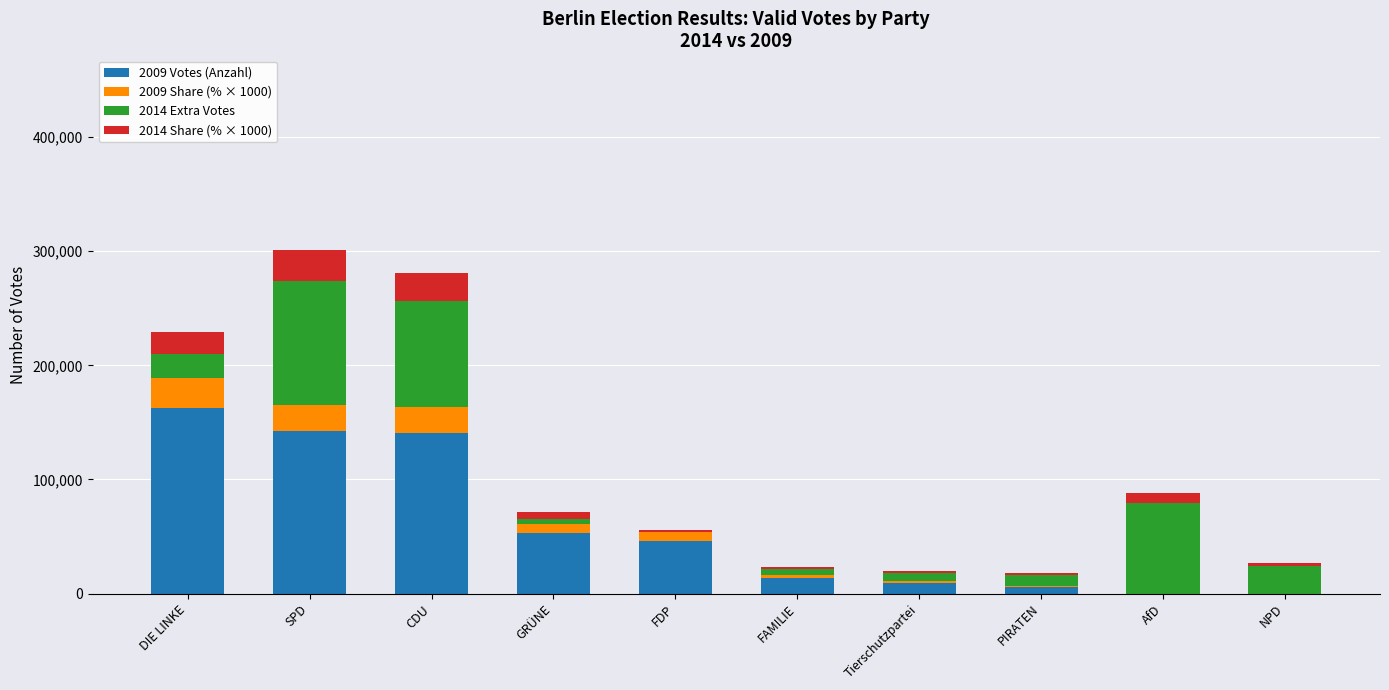

Which category has the highest value in the 2009 Votes (Anzahl) series?

DIE LINKE